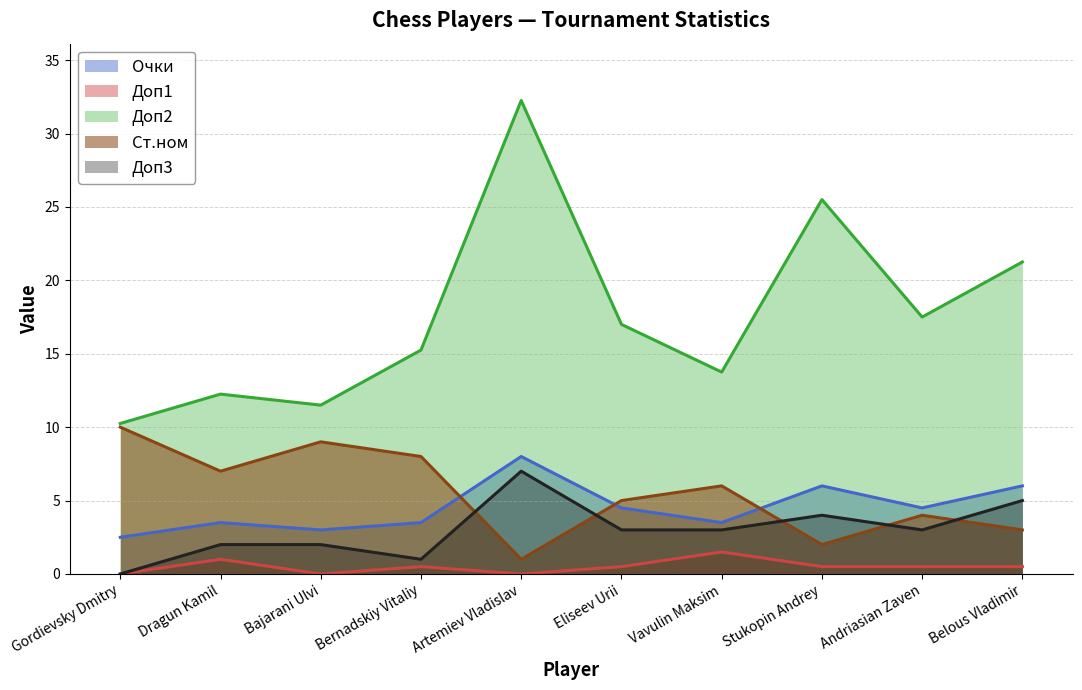

Count the number of data series in this chart.

5